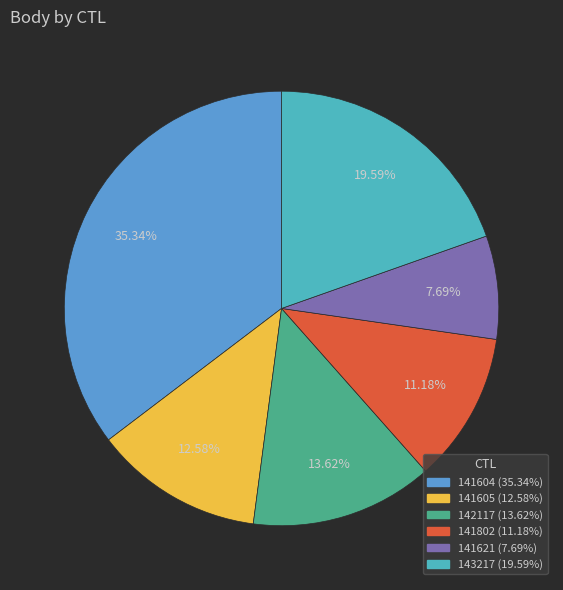

What percentage is NOT represented by 141604?

64.7%